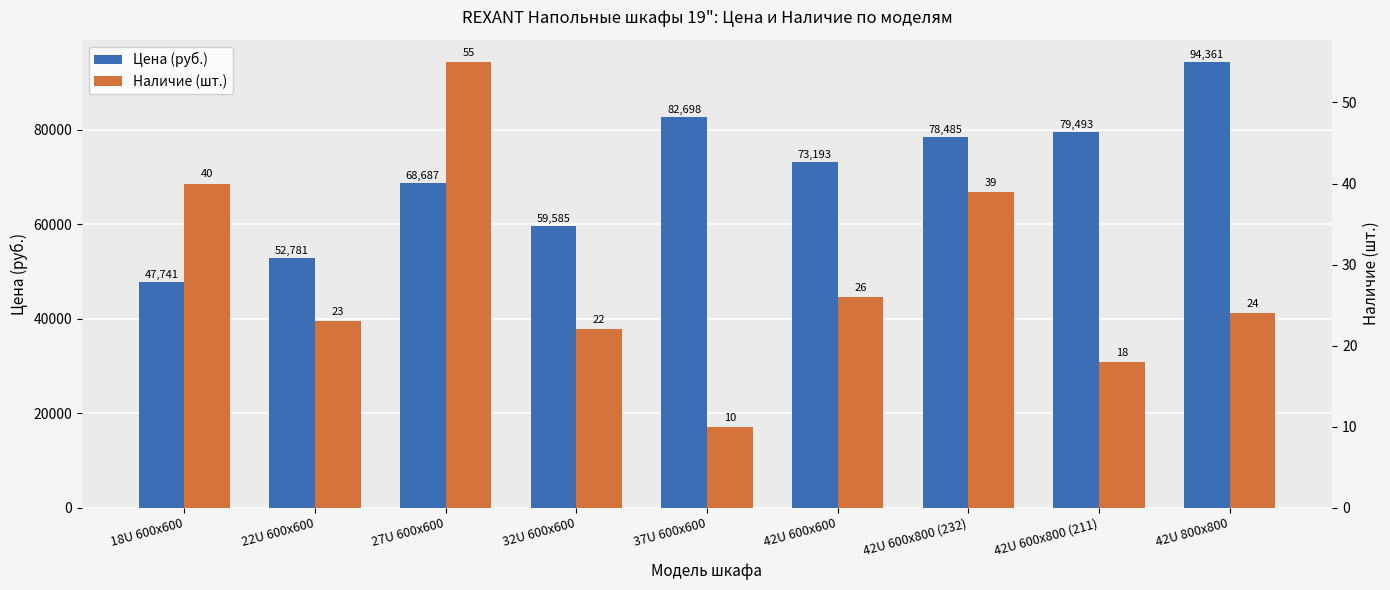

What is the label of the 5th bar from the left?

37U 600x600